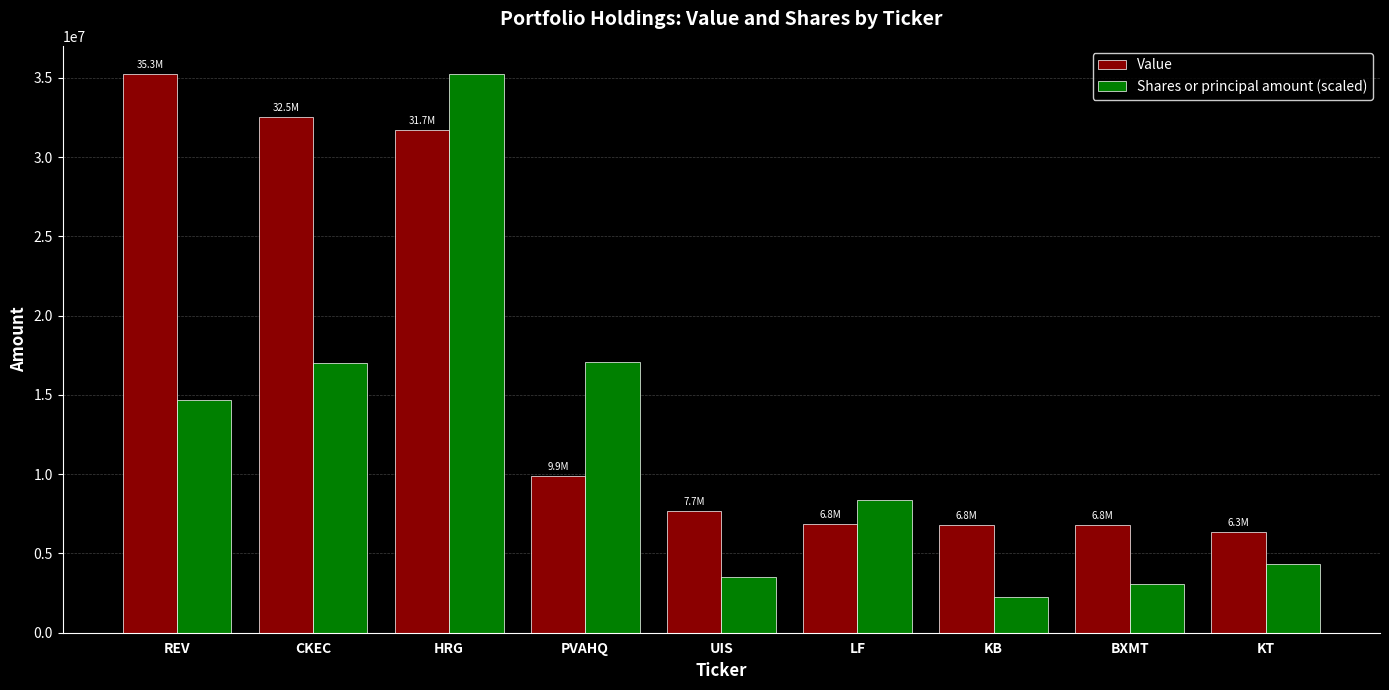

What is the average value of the Value series?

15969888.9